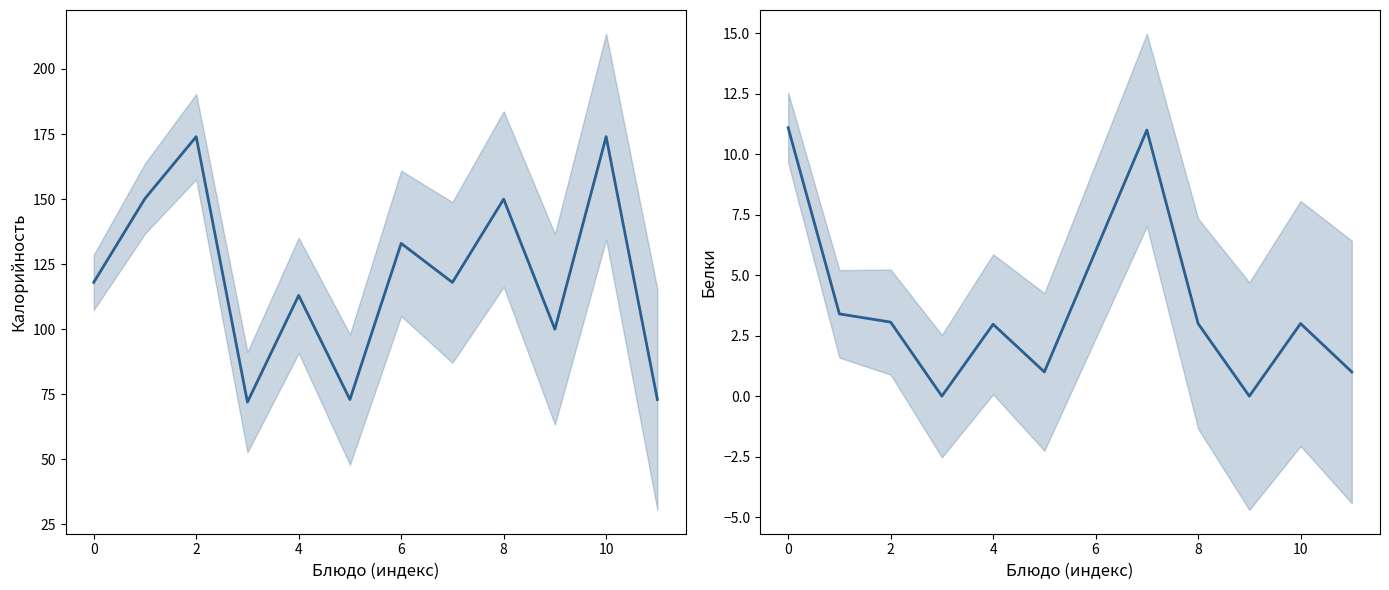

True or false: Калорийность and Белки cross at least once.

False